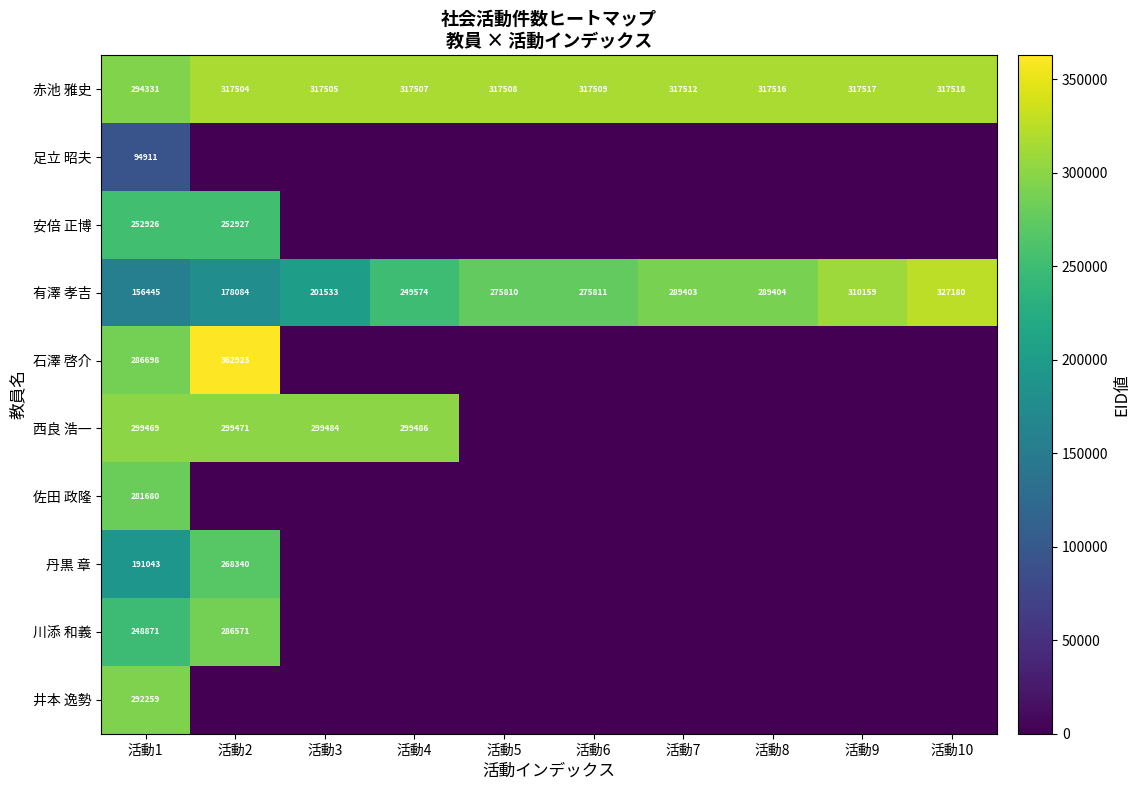

Is it true that 赤池 雅史 equals 538389 at 活動9?

False